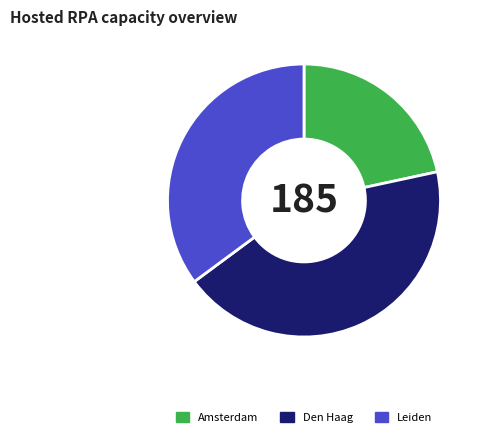

Is the sum of Amsterdam and Den Haag greater than half?

Yes